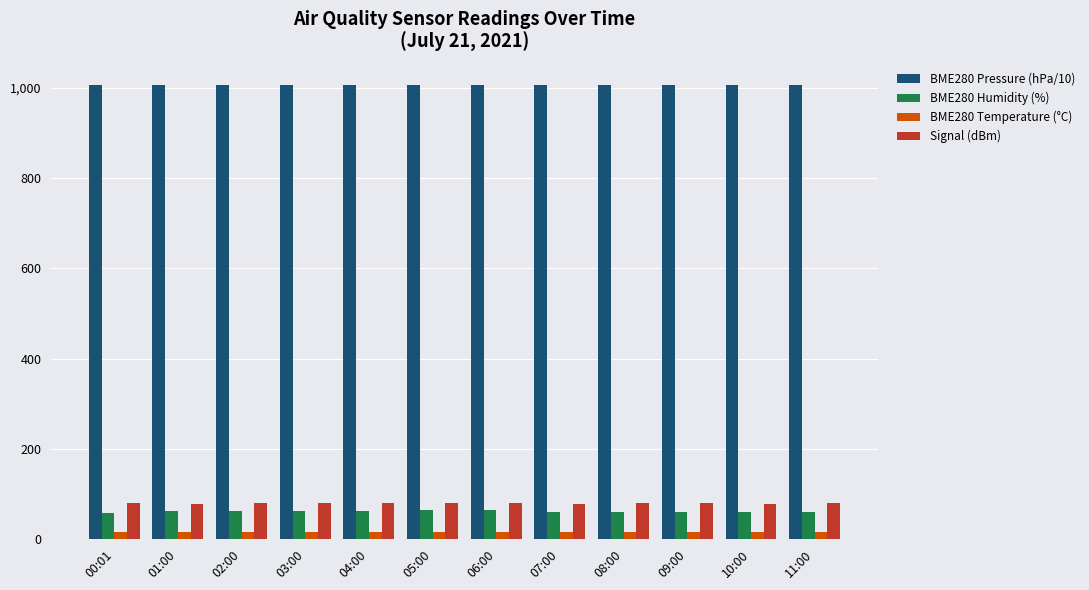

What is the sum of all BME280 Humidity (%) values?

735.3